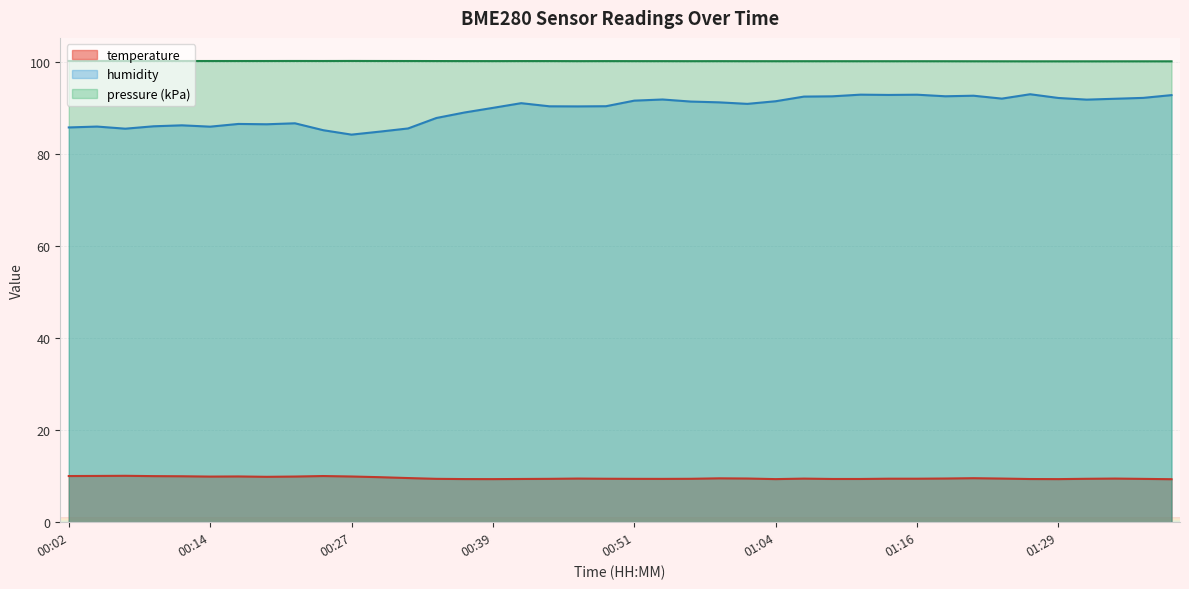

List the labels in order of humidity value, largest first.

01:26, 01:11, 01:16, 01:14, 01:39, 01:21, 01:19, 01:09, 01:06, 01:36, 01:29, 01:24, 01:34, 00:54, 01:31, 00:51, 01:04, 00:56, 00:59, 00:42, 01:01, 00:49, 00:44, 00:46, 00:39, 00:37, 00:34, 00:22, 00:17, 00:19, 00:12, 00:09, 00:04, 00:14, 00:02, 00:32, 00:07, 00:24, 00:29, 00:27